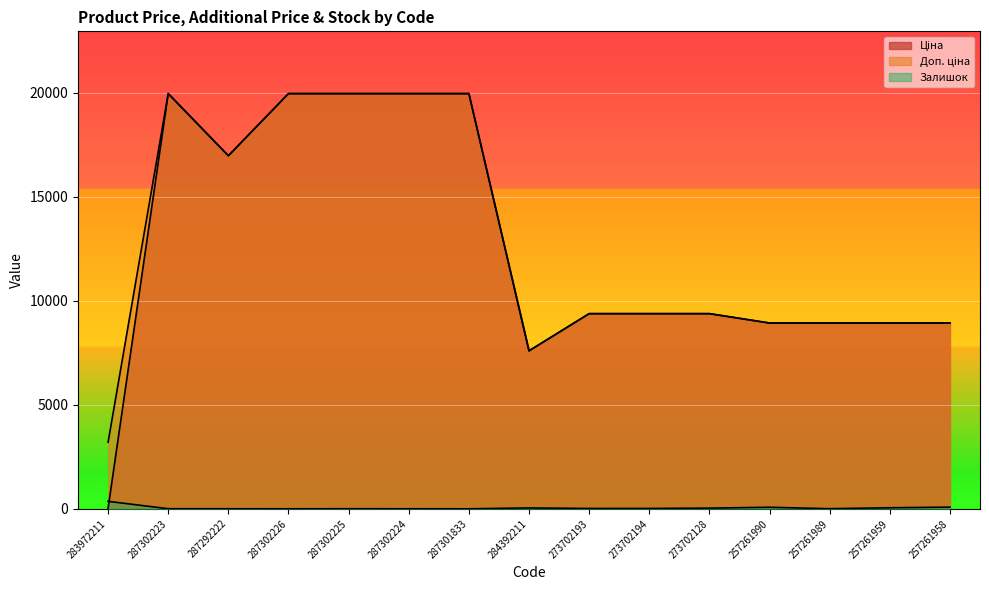

How many lines are shown in the chart?

3